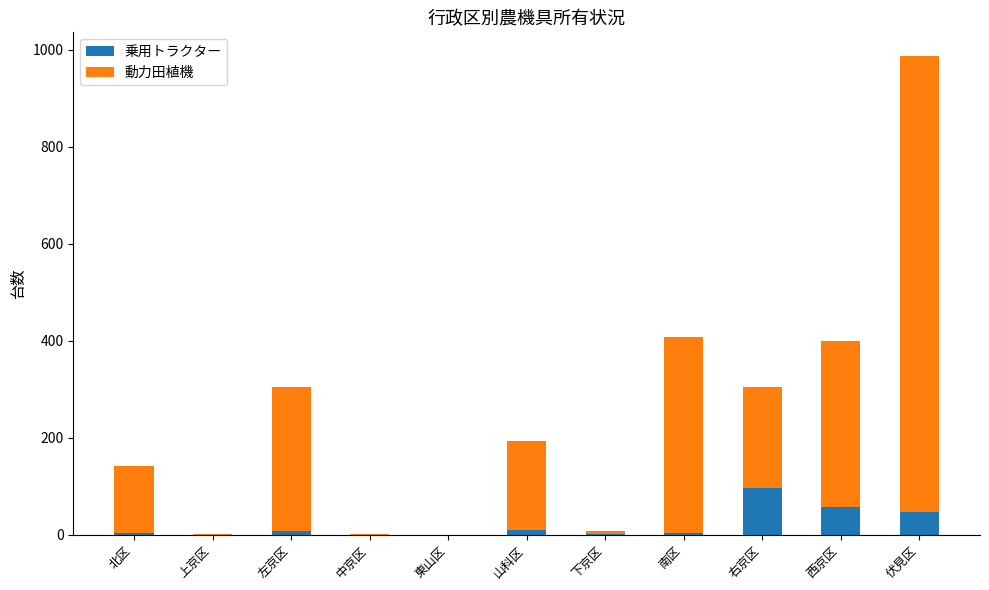

The 乗用トラクター series shows 0 at 中京区. True or false?

True